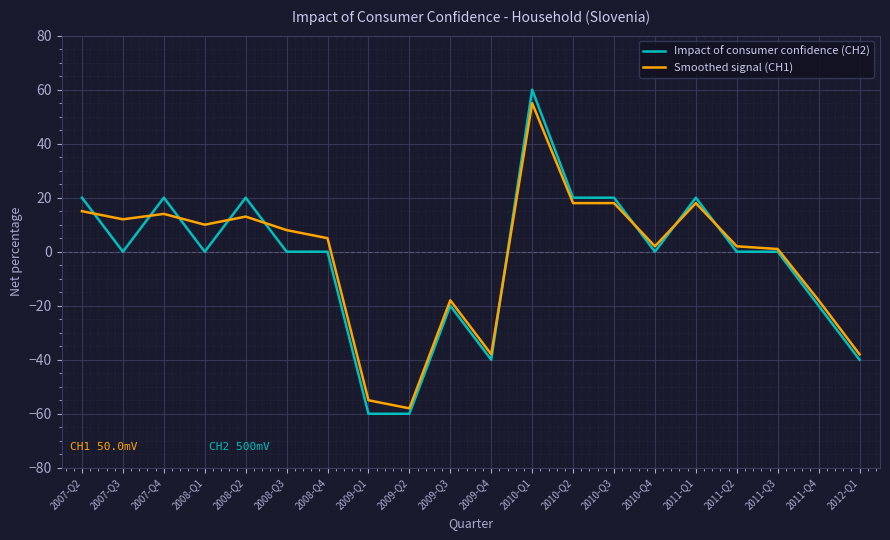

What is the lowest value of the Smoothed signal (CH1) series?

-58